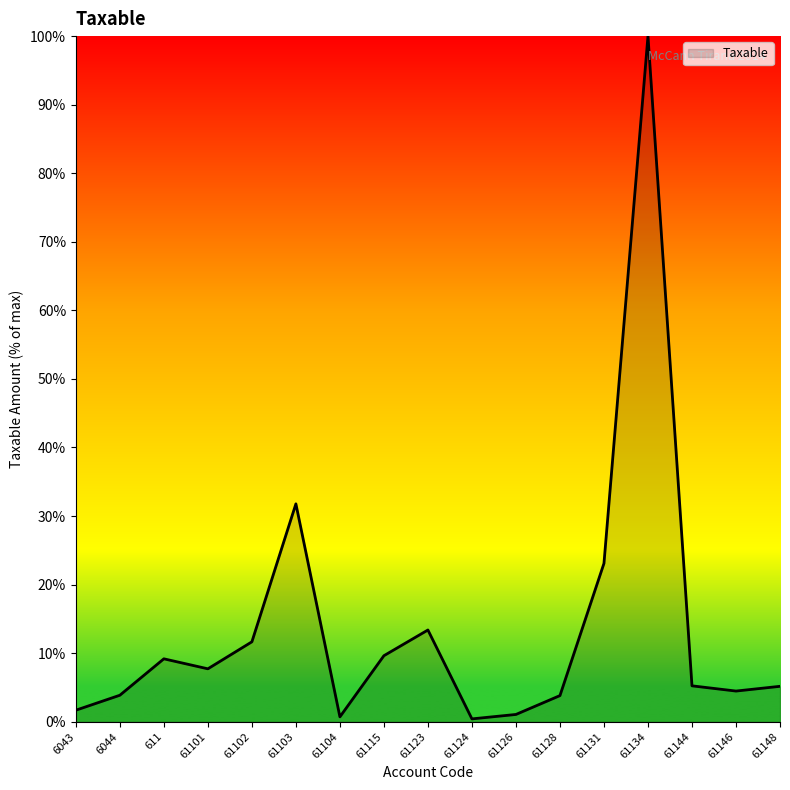

At which label is the value closest to 50?

61103